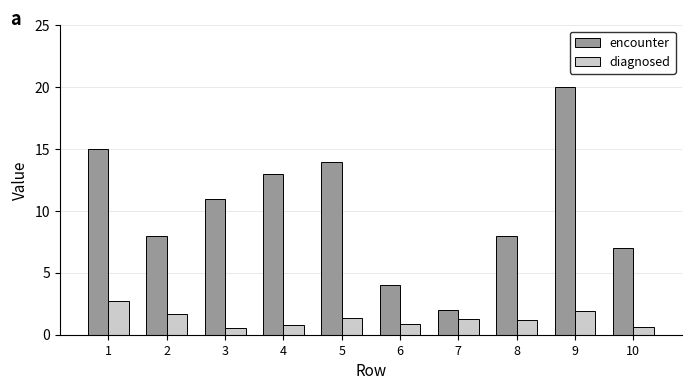

What is the spread (max minus min) of values at 5?

12.6